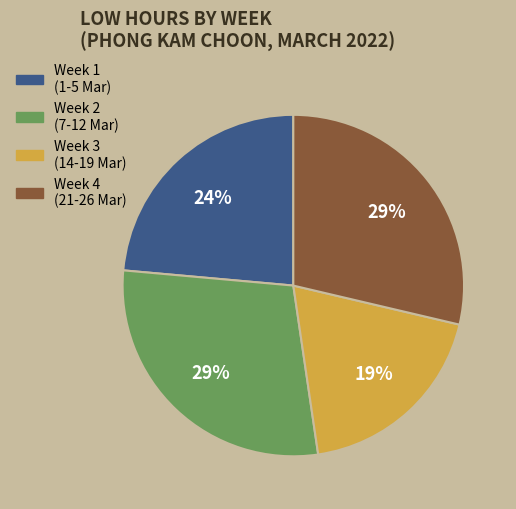

To the nearest percent, what is the average slice percentage?

25%